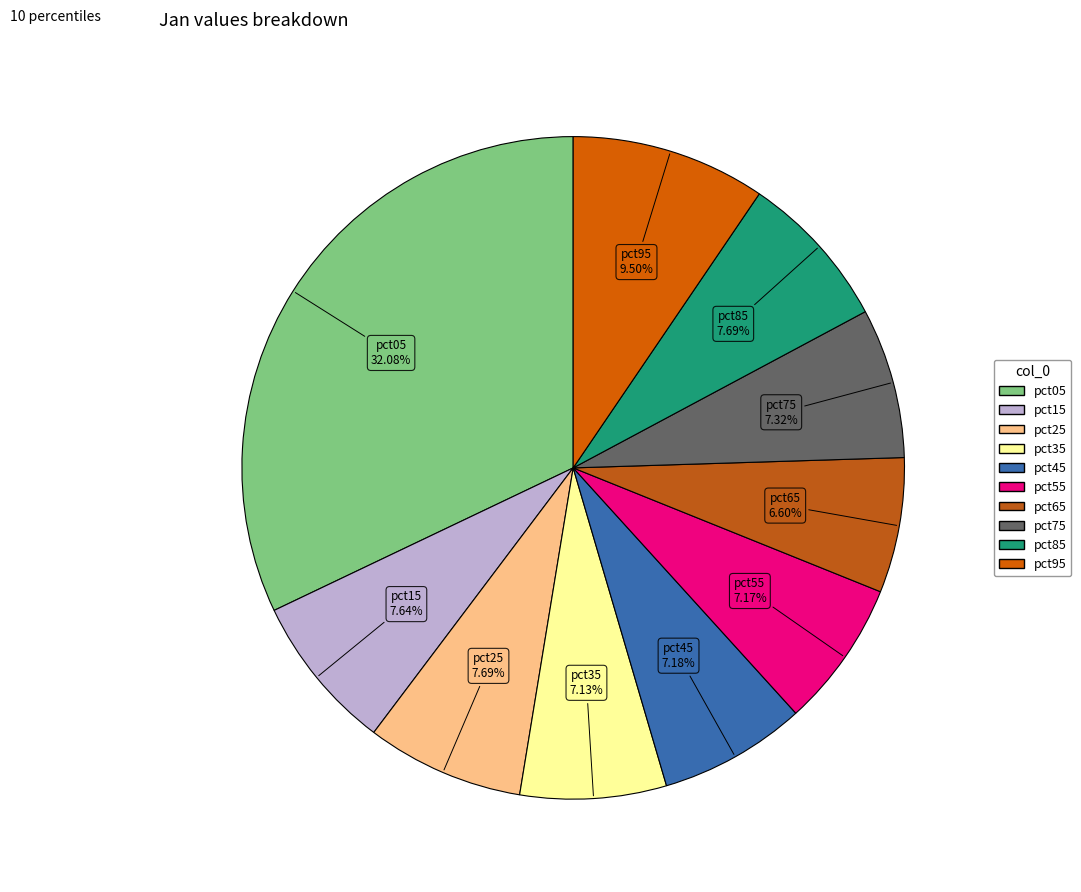

Combined, do pct95 and pct25 account for over 50%?

No